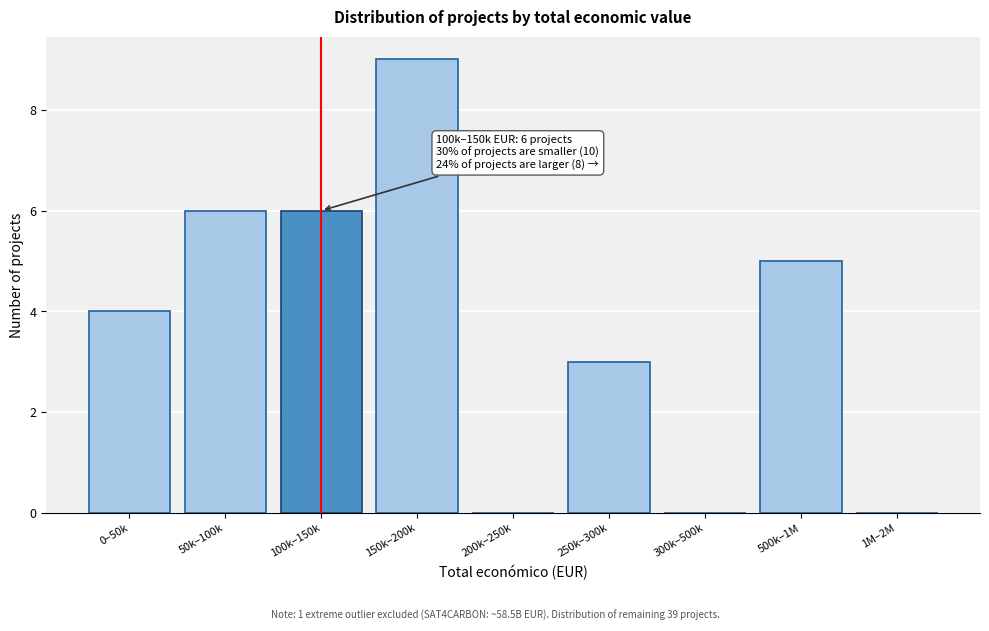

Reading left to right, transcribe all the data shown in this chart.

0–50k=4	50k–100k=6	100k–150k=6	150k–200k=9	200k–250k=0	250k–300k=3	300k–500k=0	500k–1M=5	1M–2M=0